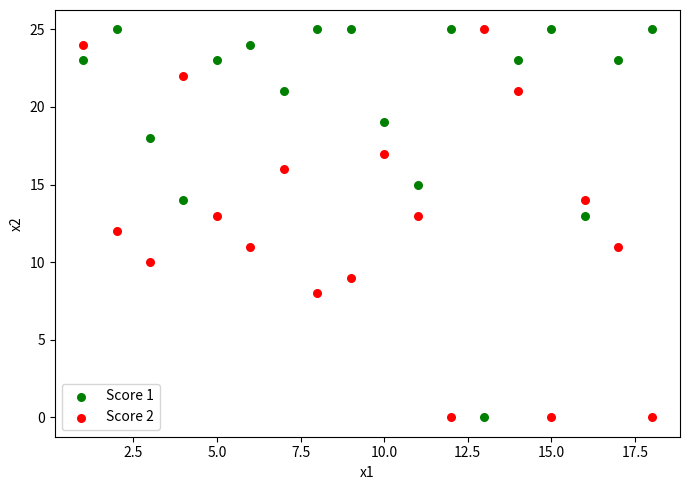

What are all the series names shown in the legend?

Score 1, Score 2